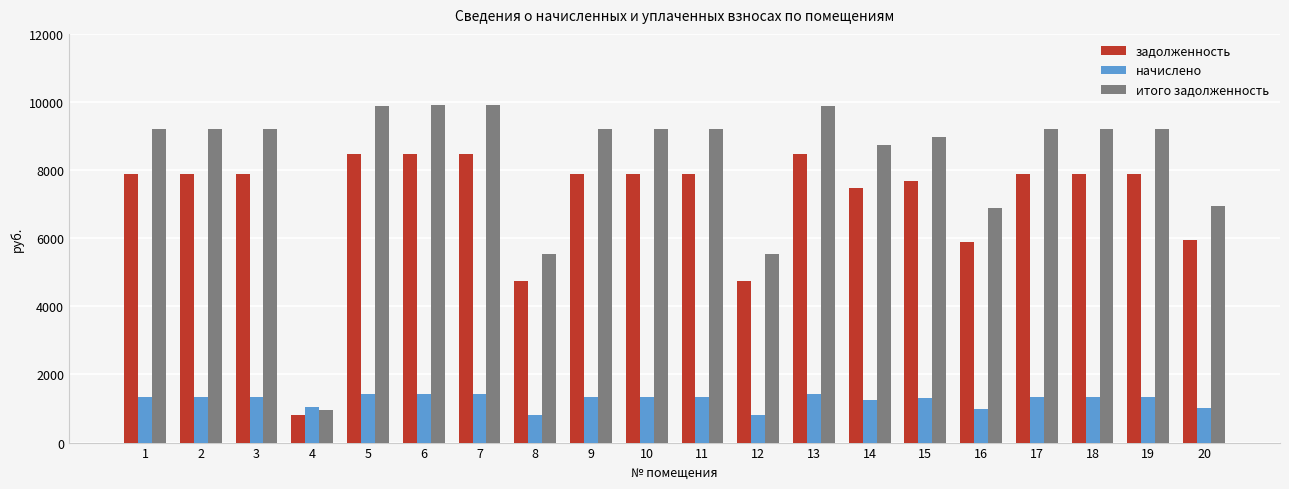

What is the value of the начислено bar at the 17th from the left?

1328.4